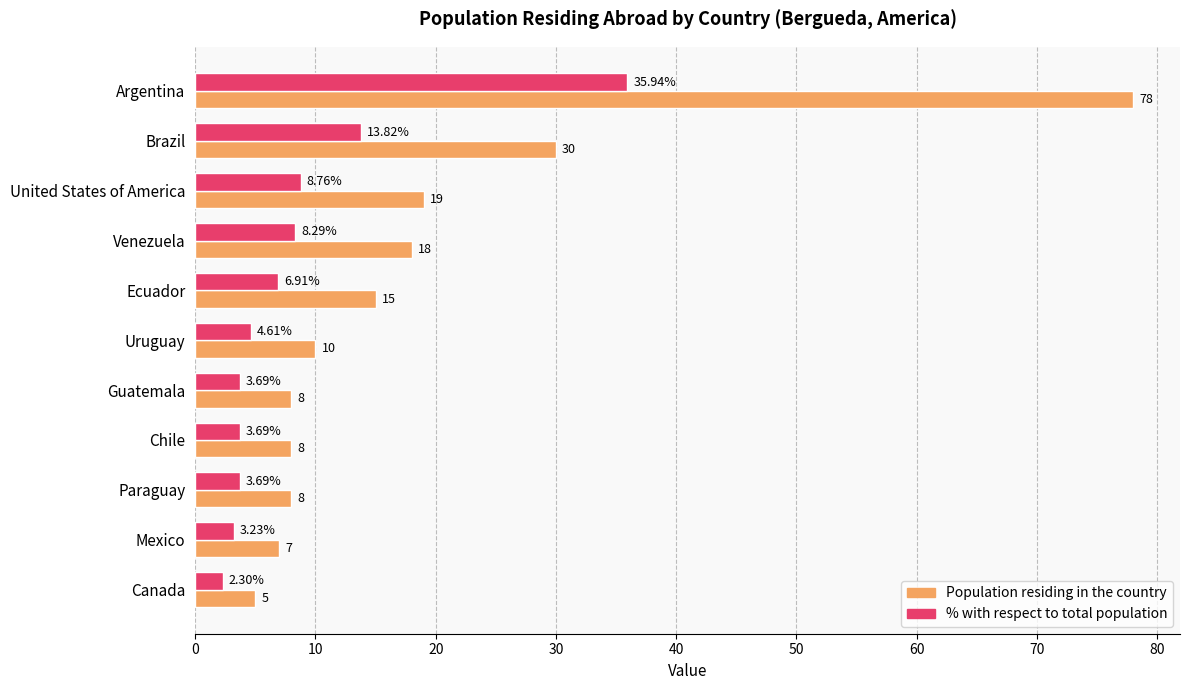

Where is Population residing in the country nearest to the value 41?

Brazil